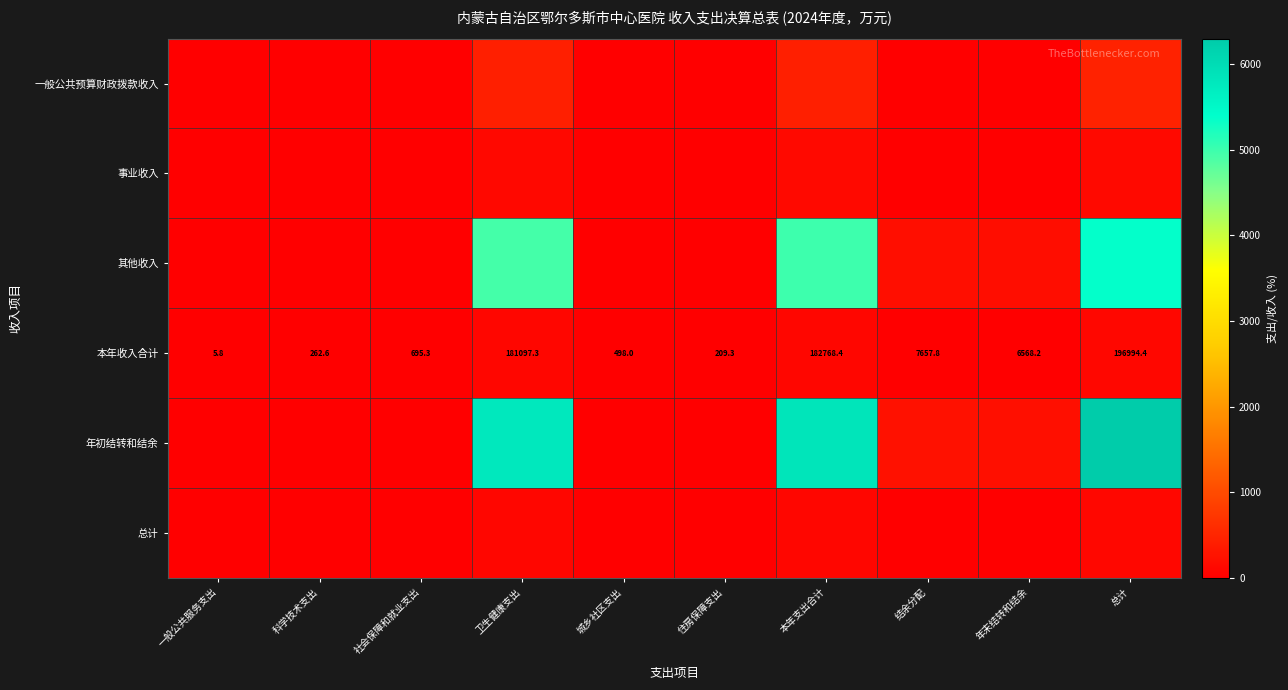

At how many categories does at least one series exceed 571?

3